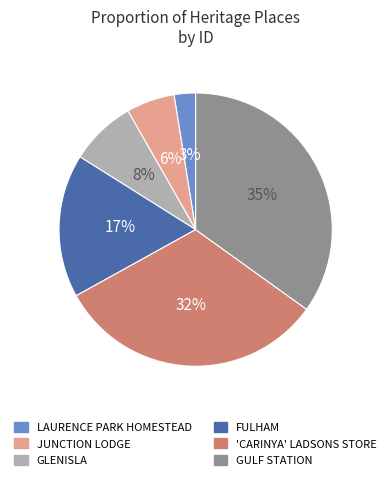

To the nearest percent, what is the average slice percentage?

17%